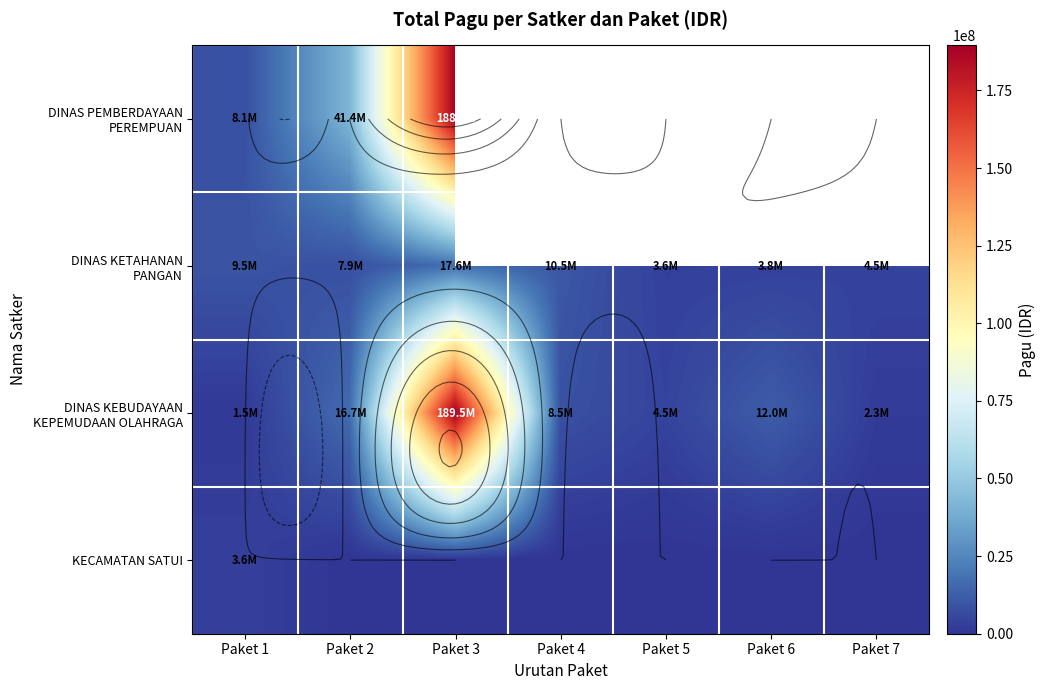

What value does the DINAS KETAHANAN PANGAN series have at Paket 2?

7900000.0